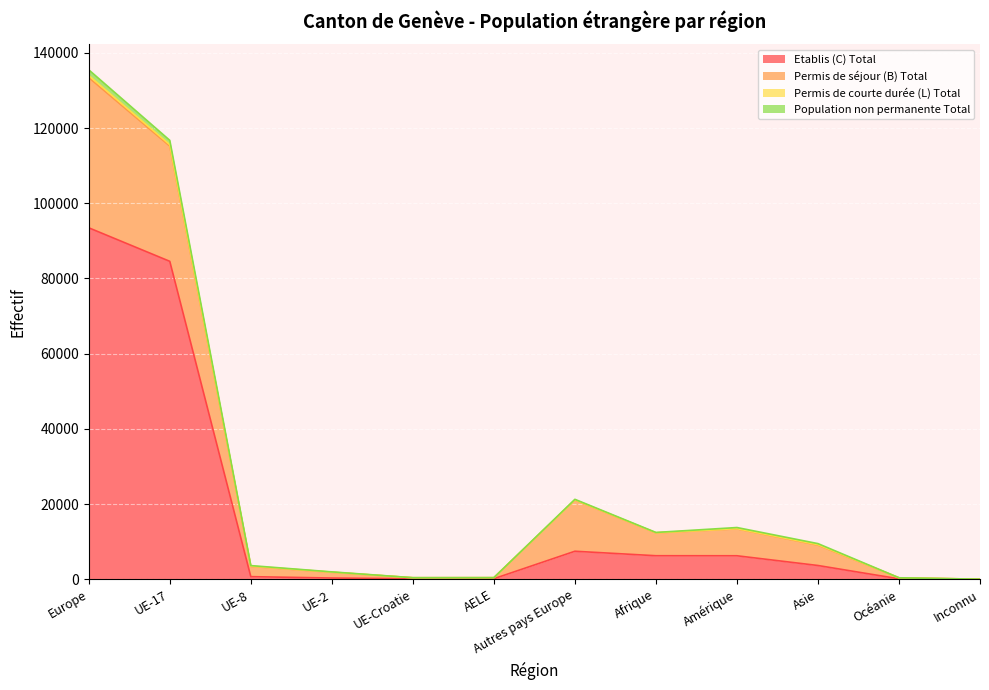

At which category is the sum across all series the highest?

Europe